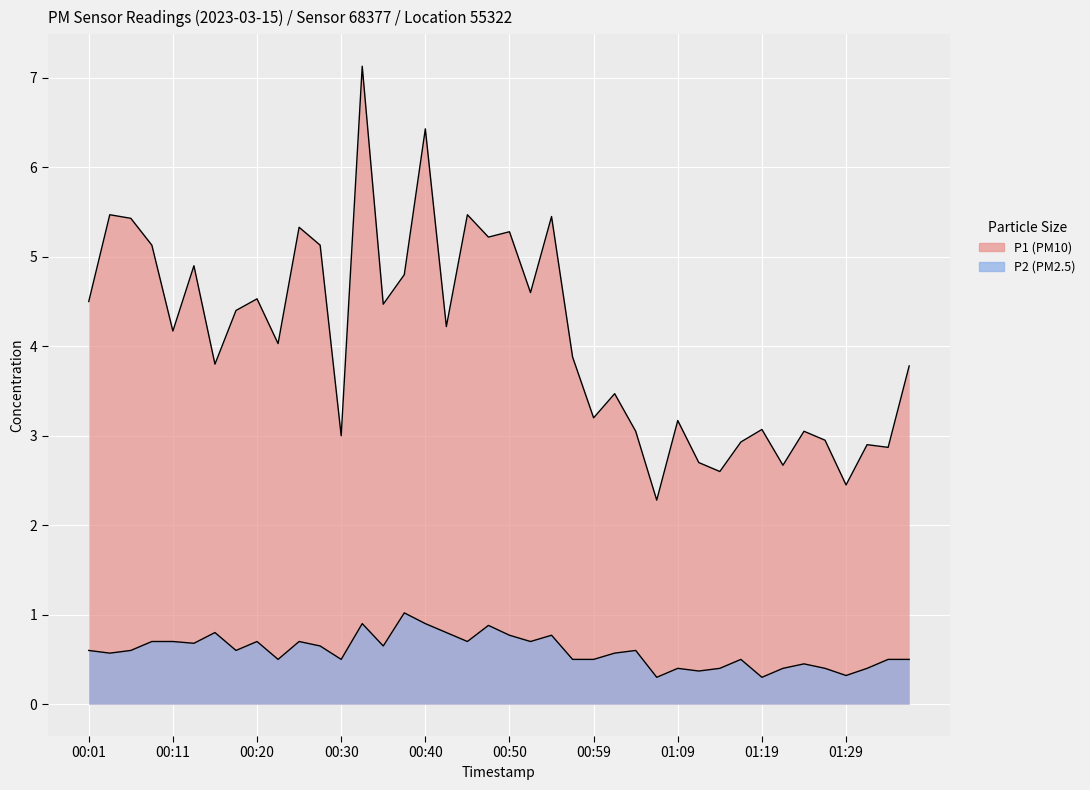

At which category is the sum across all series the highest?

00:33